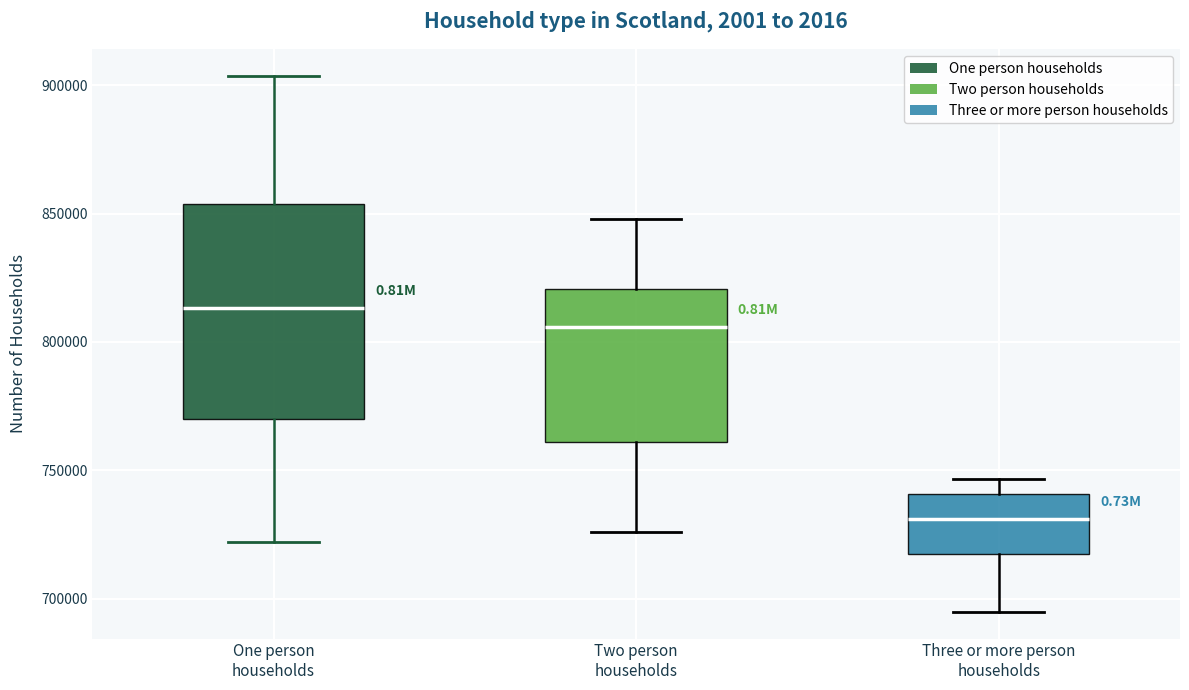

Comparing the boxes themselves (not the whiskers), which one is the tallest?

One person households